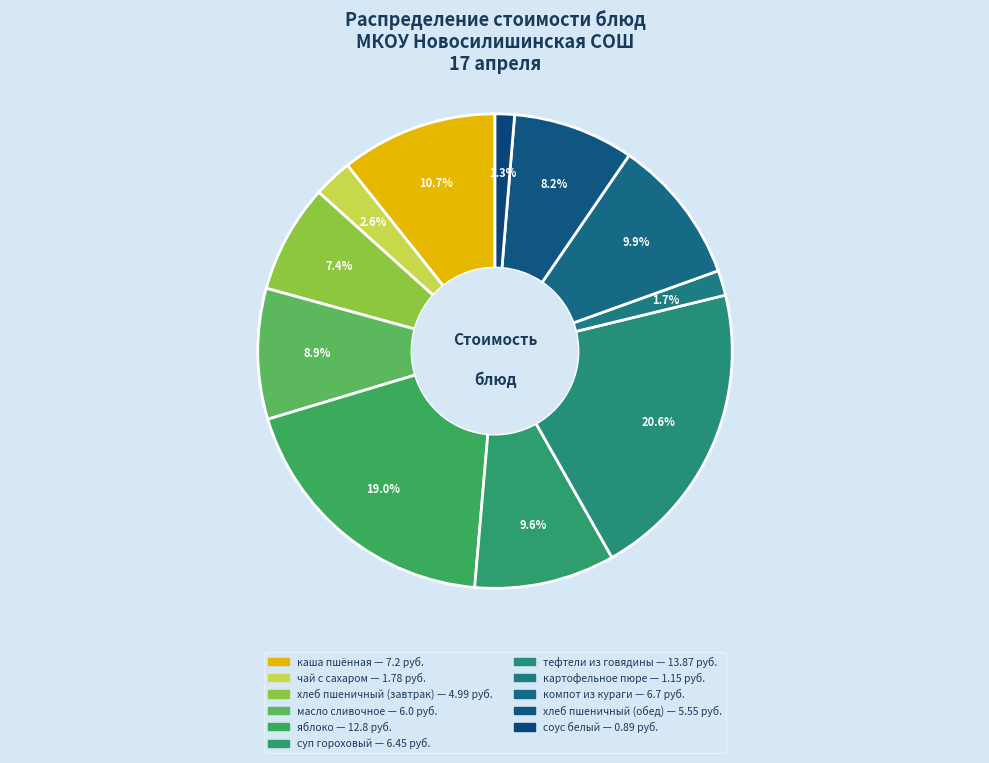

True or false: масло сливочное accounts for 9% of the total.

True